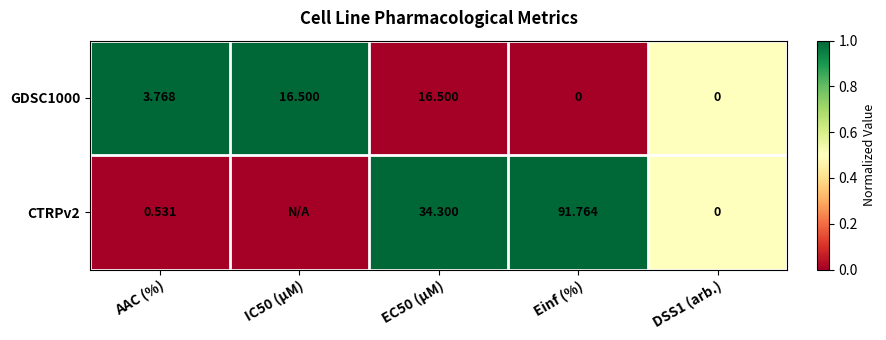

Where is GDSC1000 nearest to the value 8?

AAC (%)